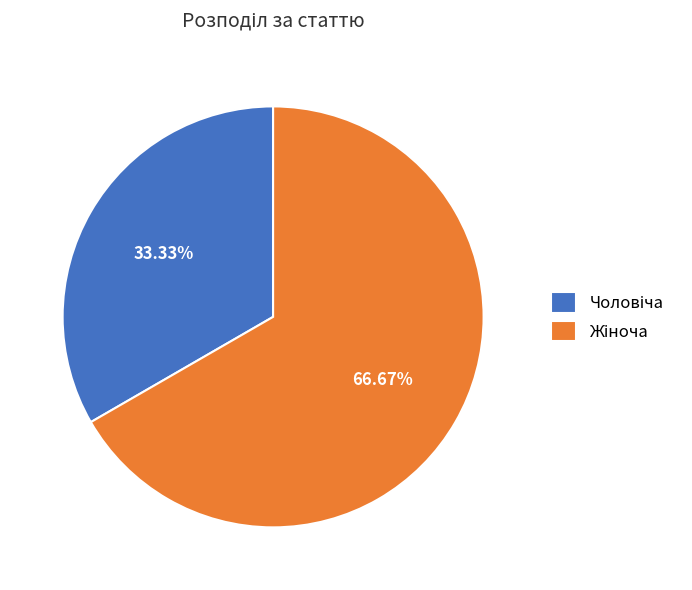

Does any single category account for the majority?

Yes